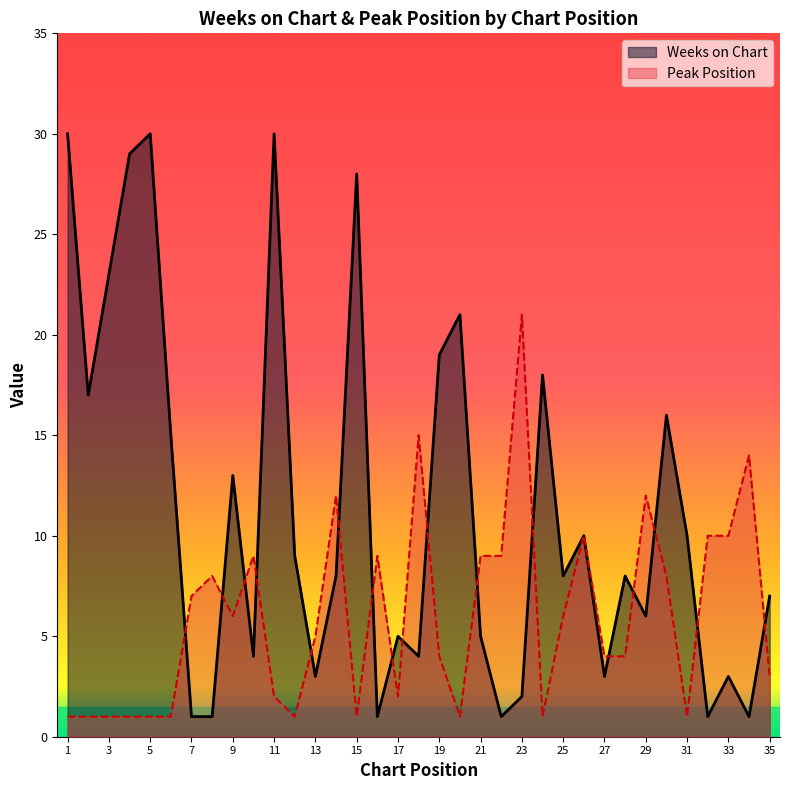

At which category does Weeks on Chart reach its first local peak?

5